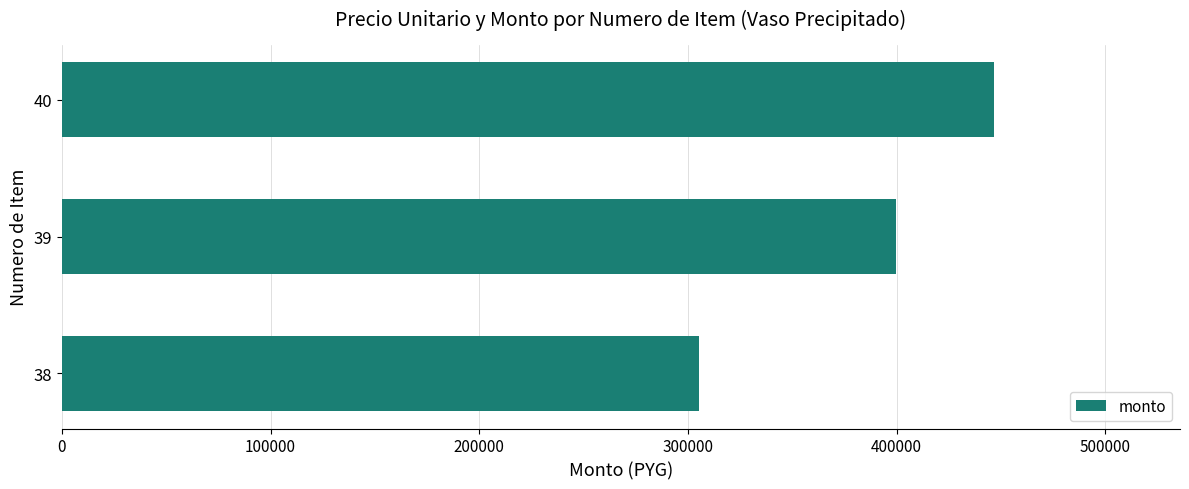

Which category has the highest value across all series?

40